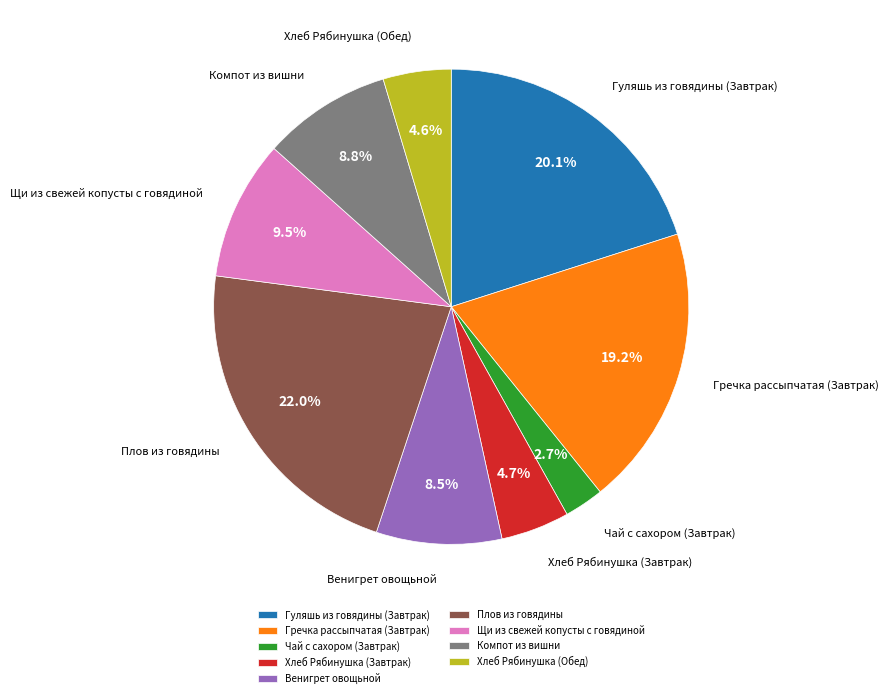

What percentage do Щи из свежей копусты с говядиной and Хлеб Рябинушка (Обед) together represent?

14.1%